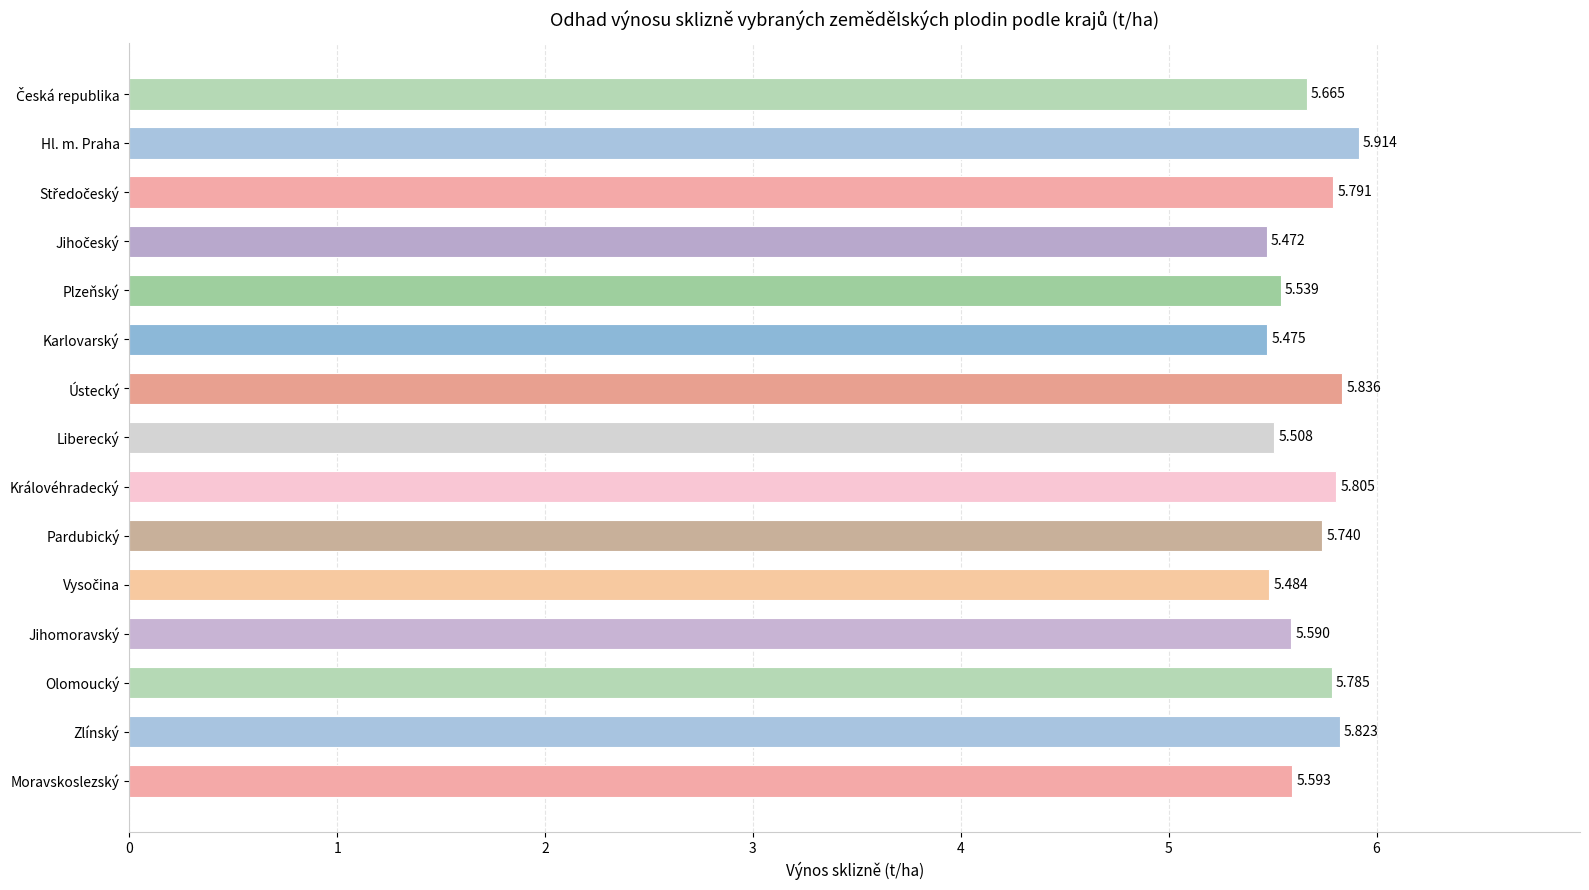

Which has a higher value, Pardubický or Olomoucký?

Olomoucký